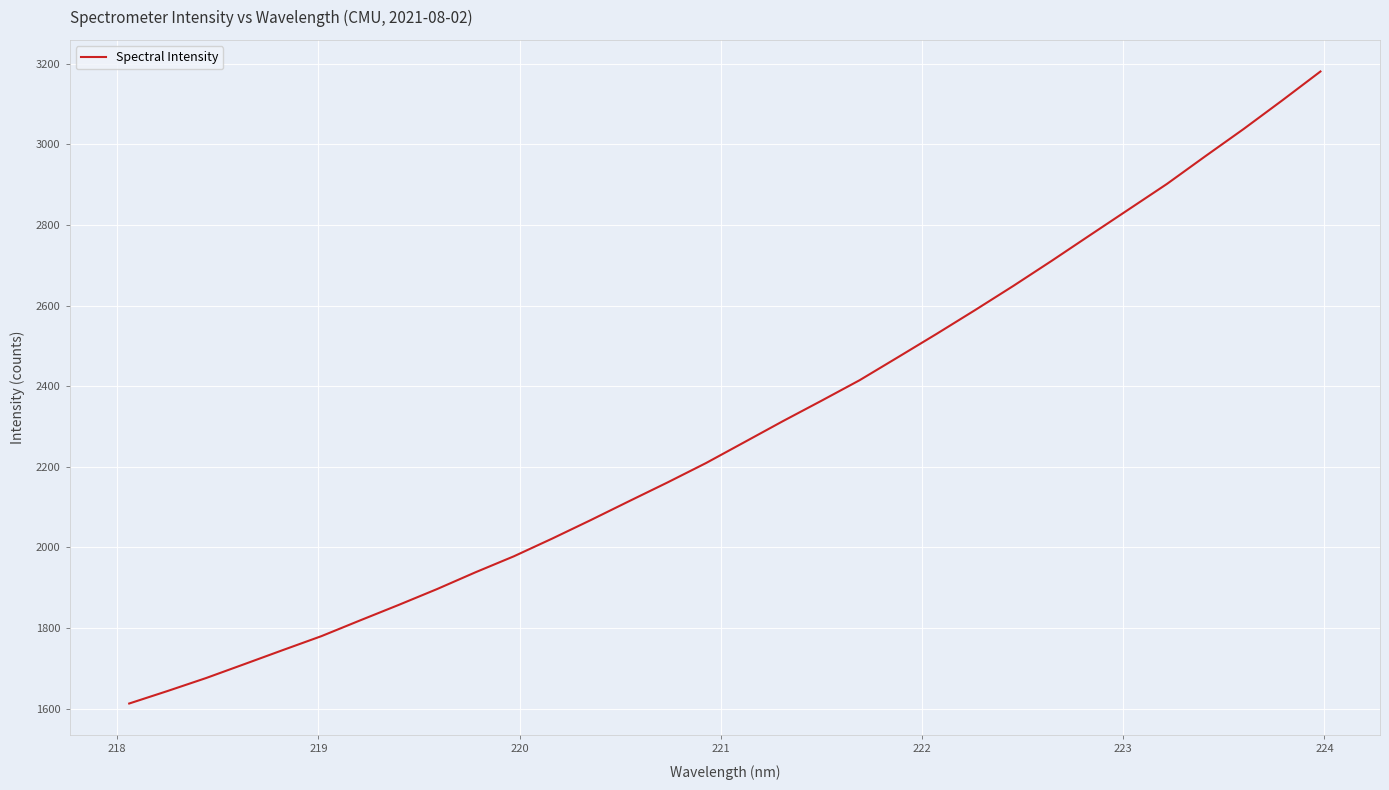

What is the difference between the maximum and minimum values?

1567.6